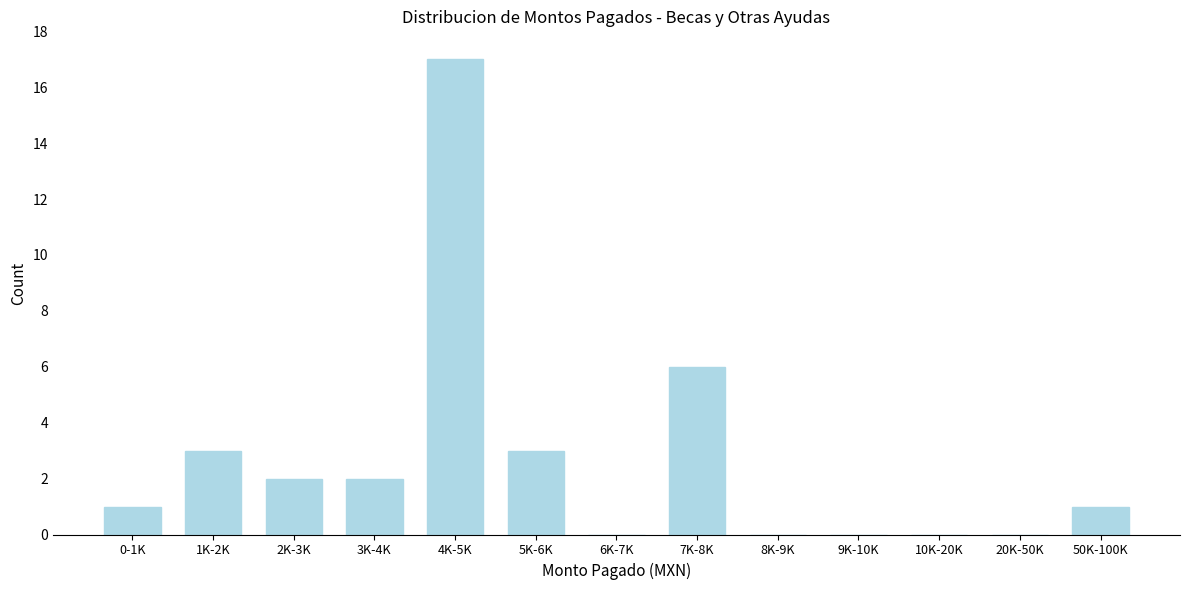

Reading left to right, list all the values displayed in this chart.

0-1K=1	1K-2K=3	2K-3K=2	3K-4K=2	4K-5K=17	5K-6K=3	6K-7K=0	7K-8K=6	8K-9K=0	9K-10K=0	10K-20K=0	20K-50K=0	50K-100K=1